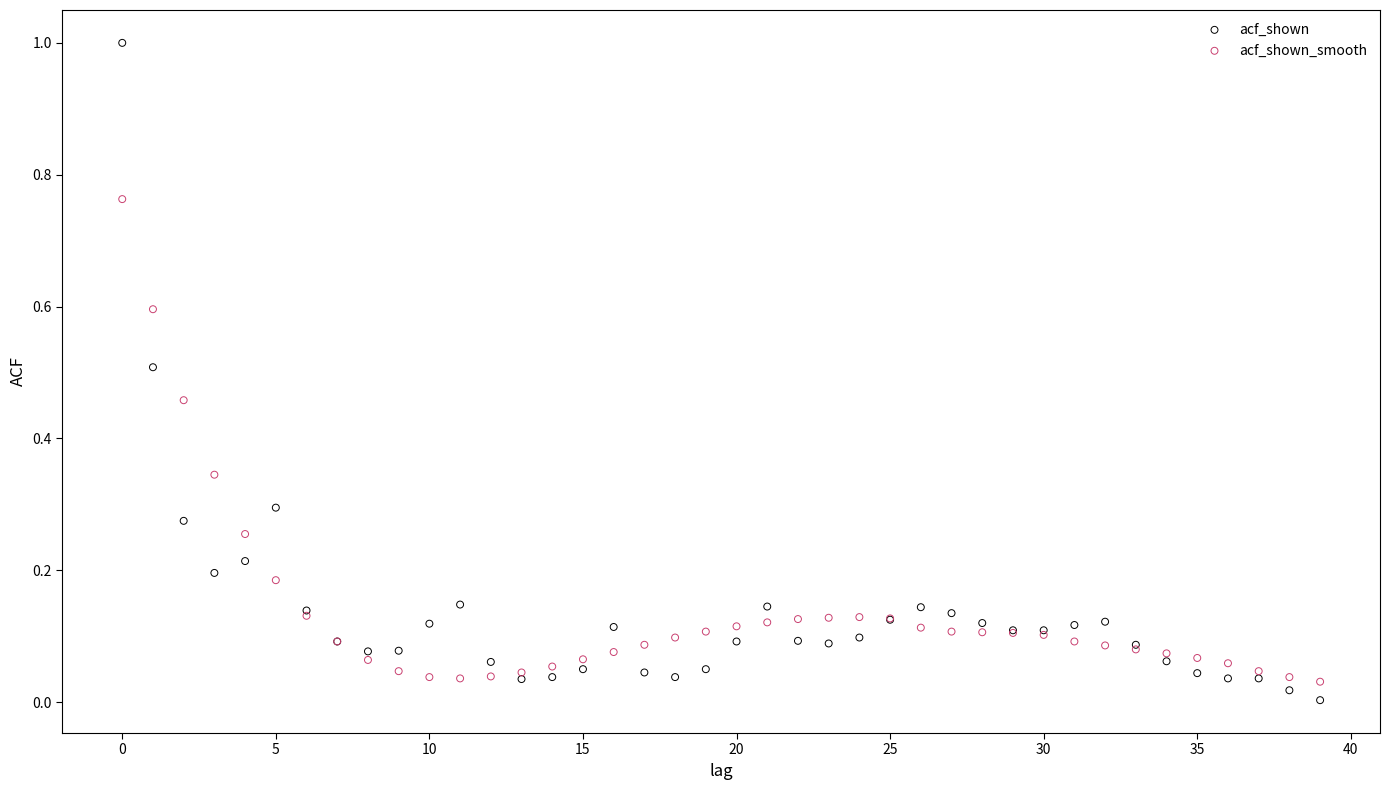

Which series has the widest spread of Y values?

acf_shown